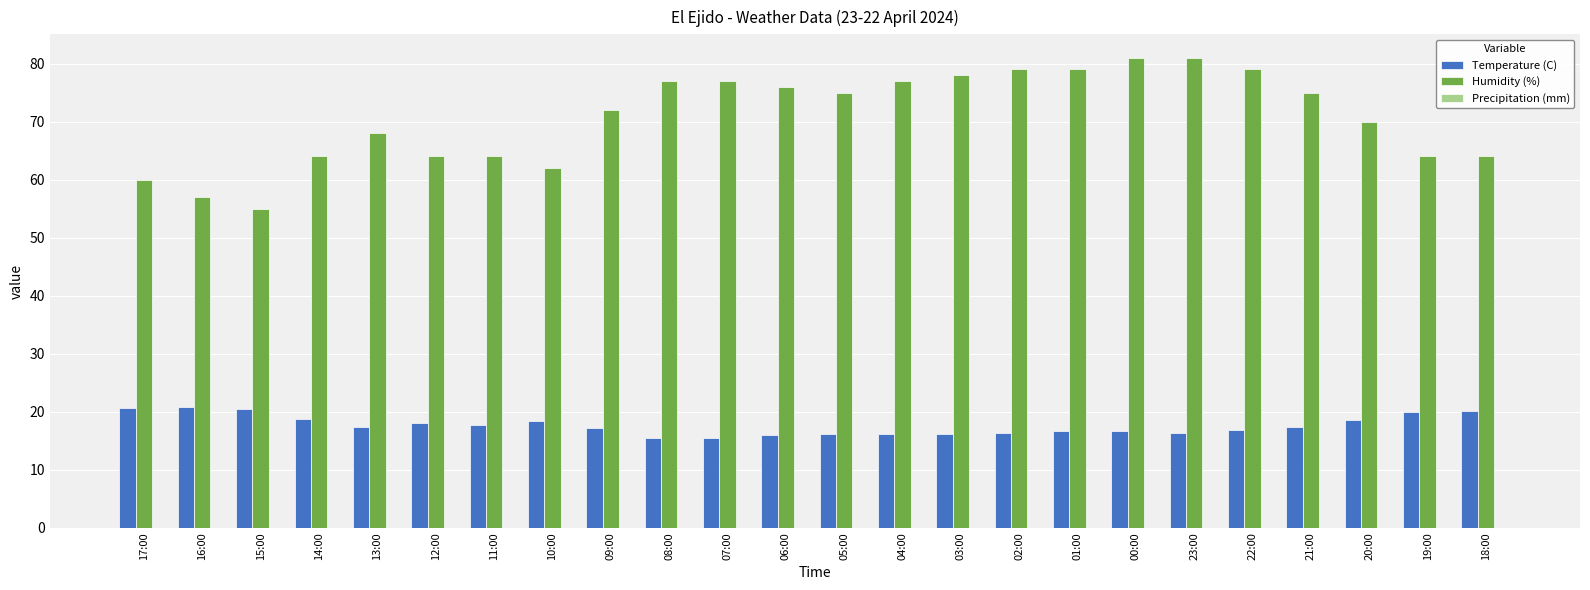

At 21:00, list the series in order from largest to smallest.

Humidity (%), Temperature (C)